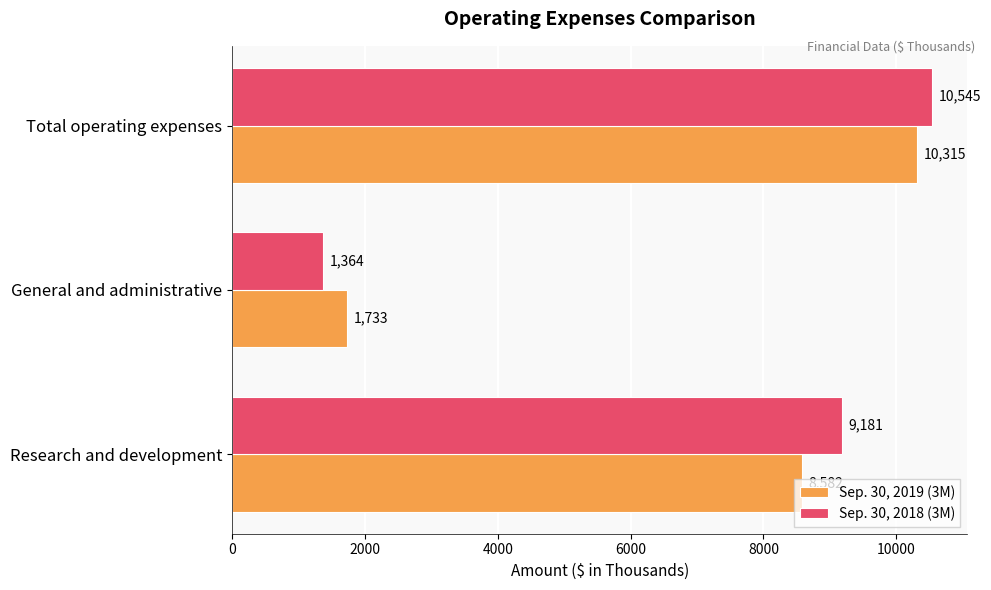

Count the Sep. 30, 2018 (3M) values in the range 1364 to 10545.

3